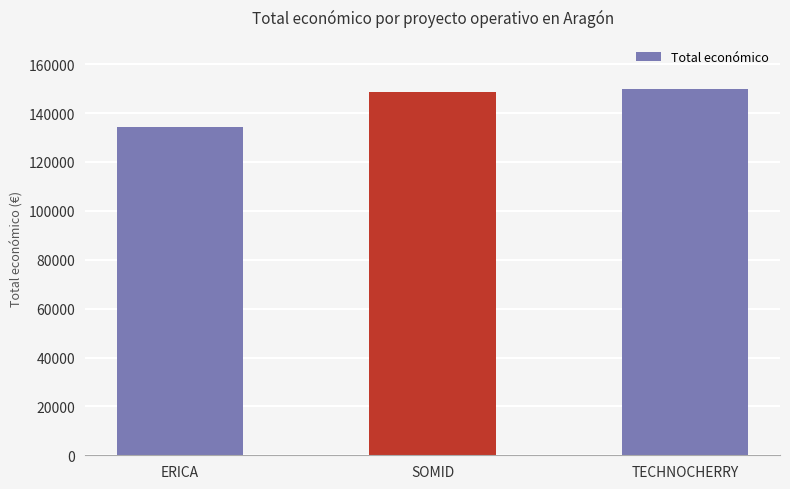

What is the value of the 2nd bar from the left?

148534